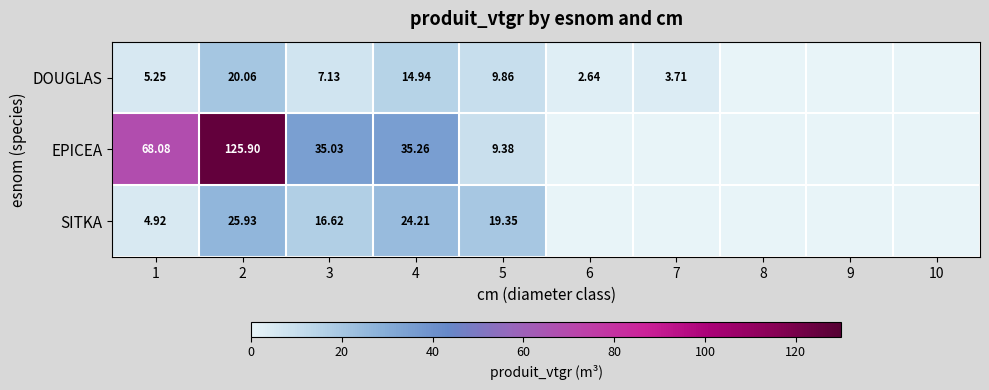

At how many categories does at least one series exceed 21?

4